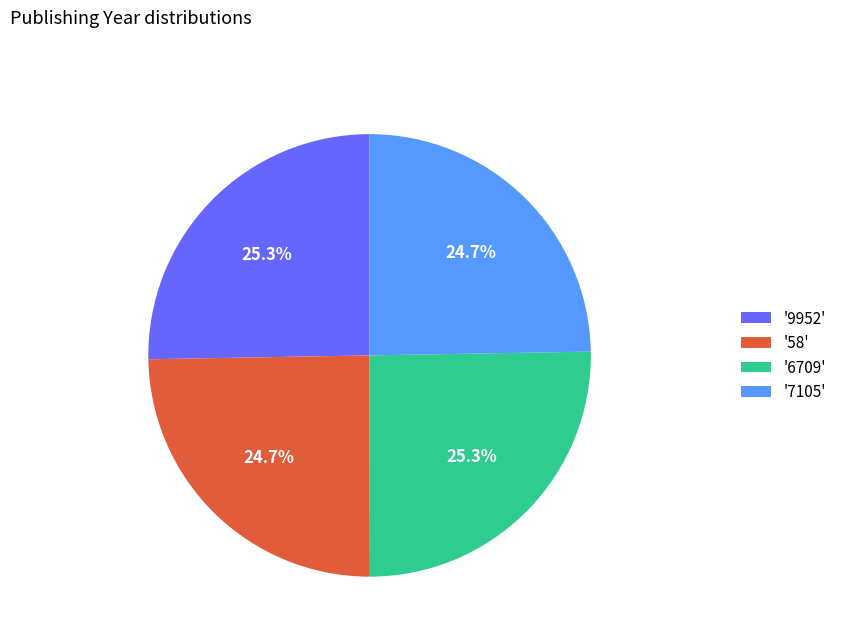

How many slices are in this pie chart?

4